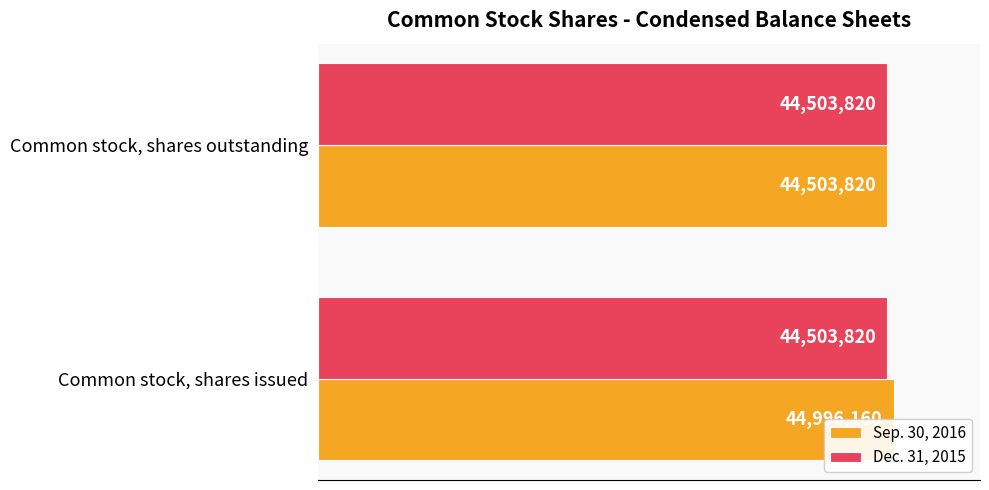

What is the sum of all Dec. 31, 2015 values?

0.7